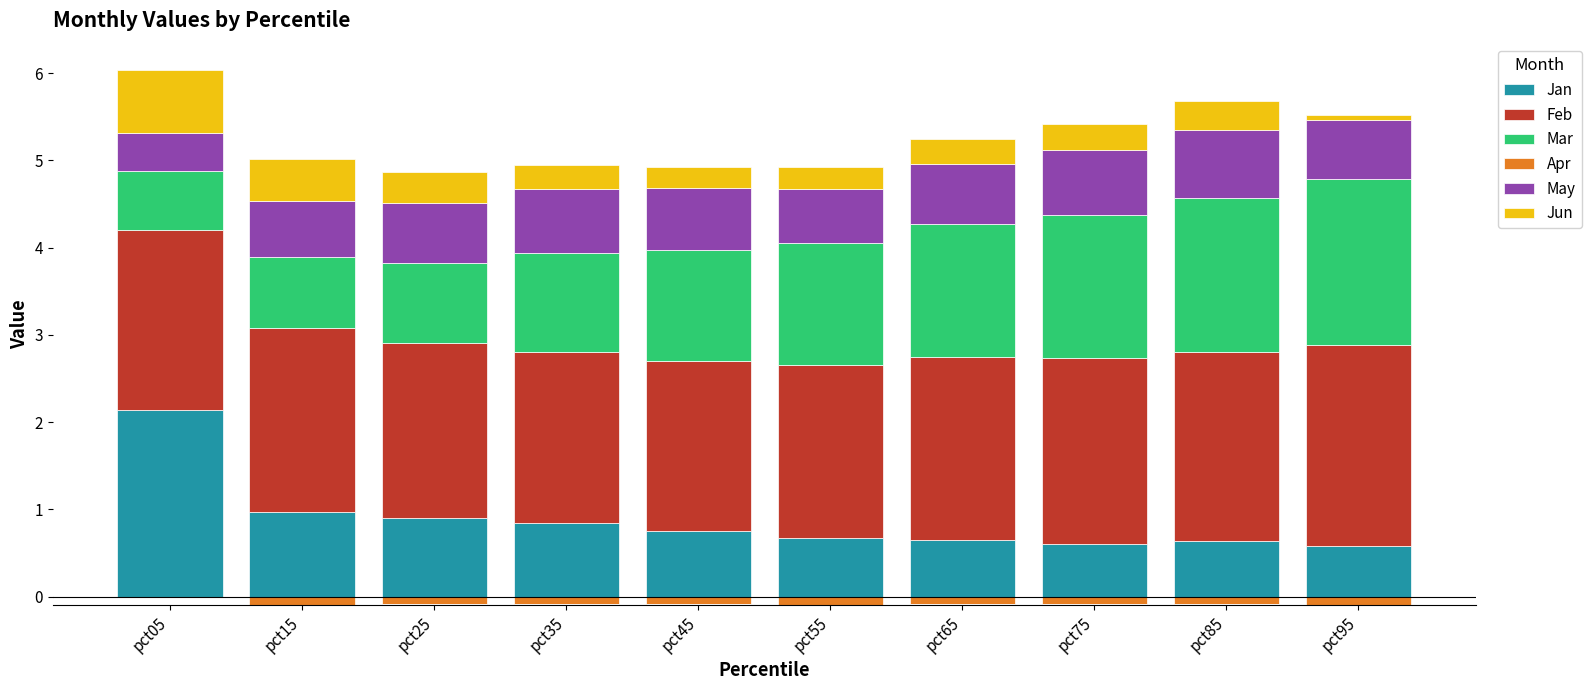

What is the minimum value for May?

0.4